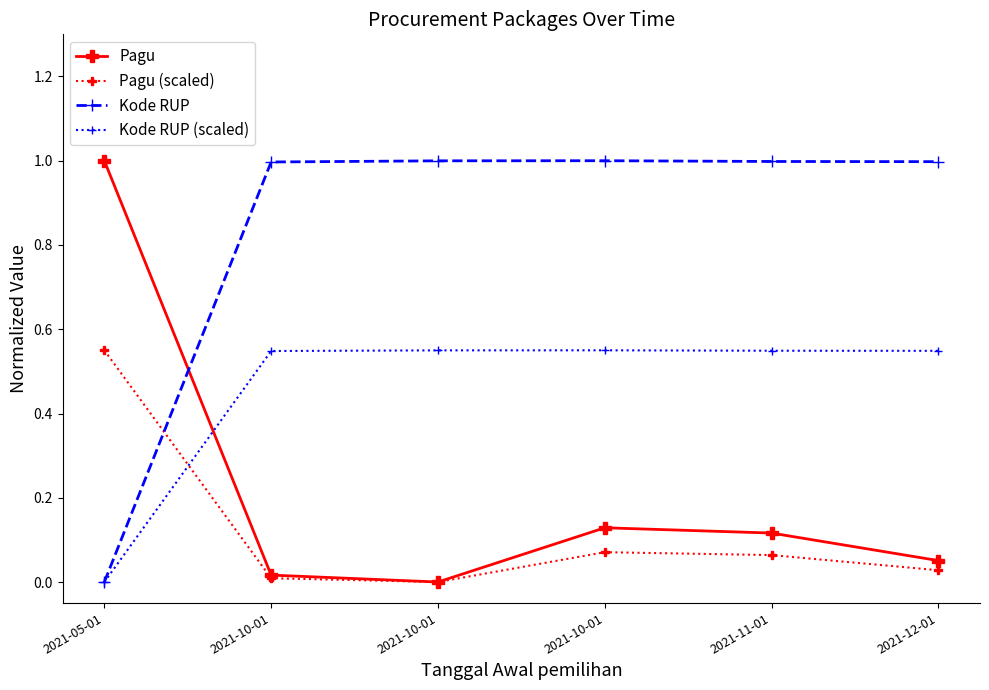

In Pagu (scaled), how many points are lower than both neighbors (excluding endpoints)?

1